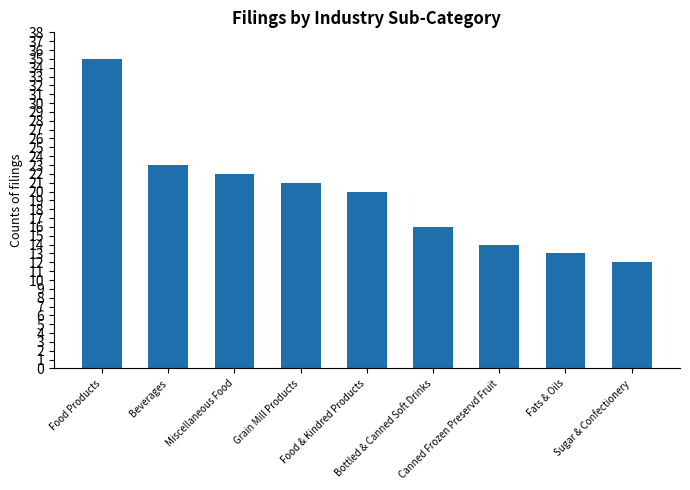

How many bars are there in total?

9